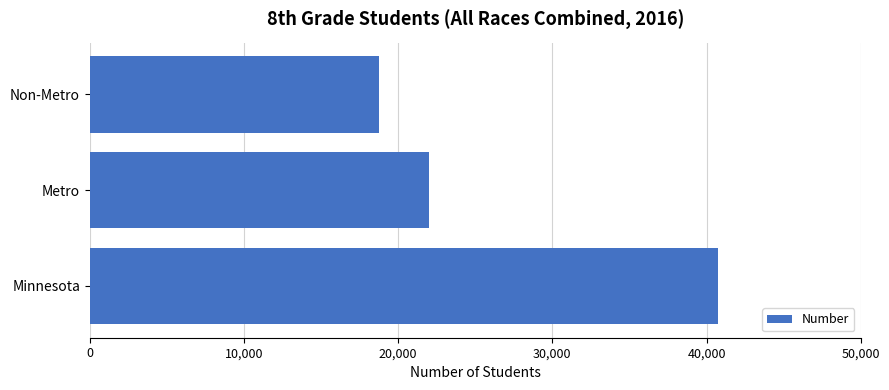

What value does the data have at Minnesota, to the nearest 10?

40770